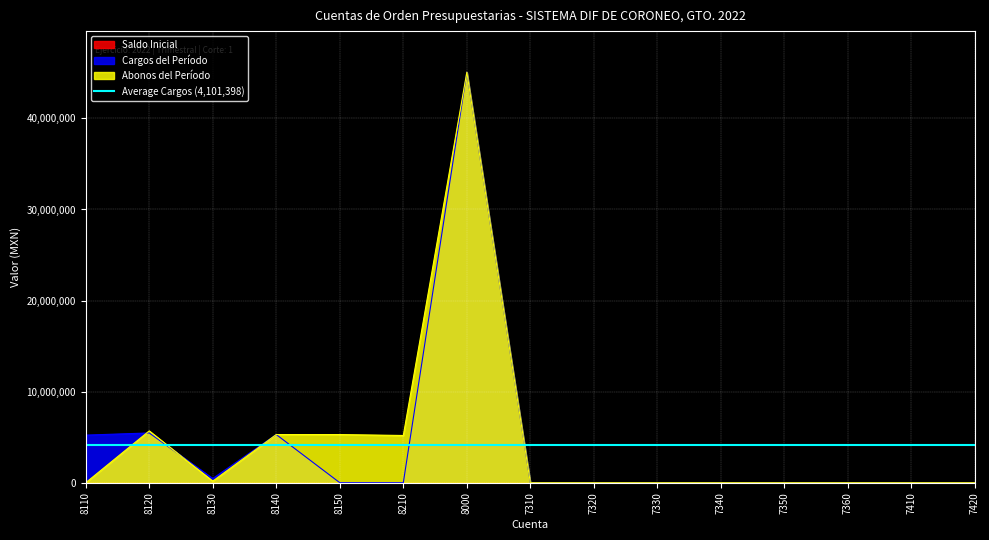

What is the sum of the Cargos del Período values at 8150 and 7410?

2240.0